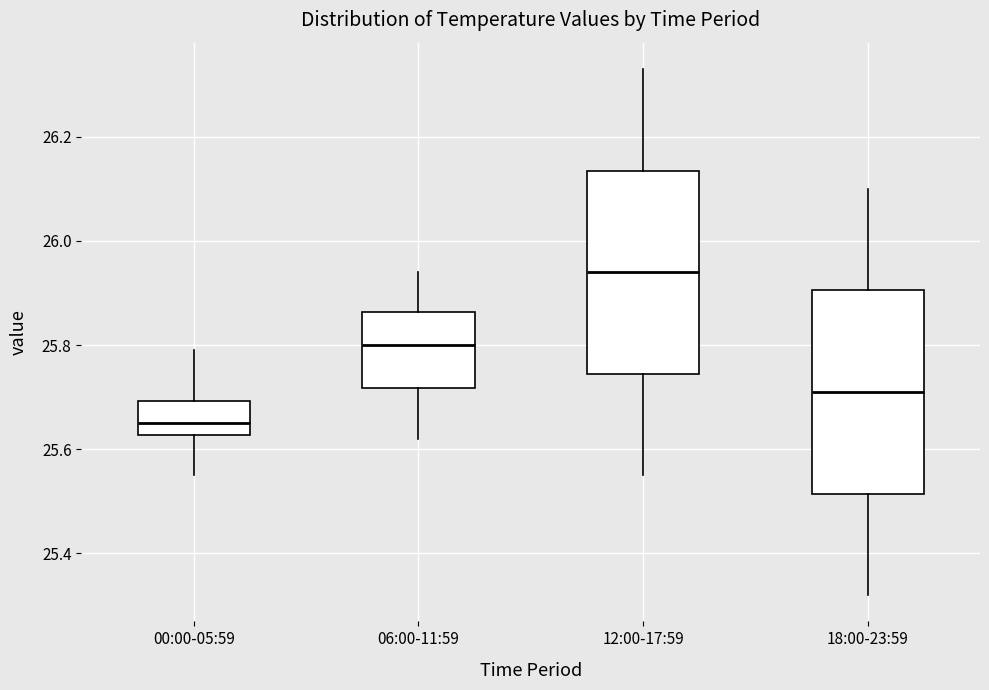

Which box's median line is the lowest?

00:00-05:59